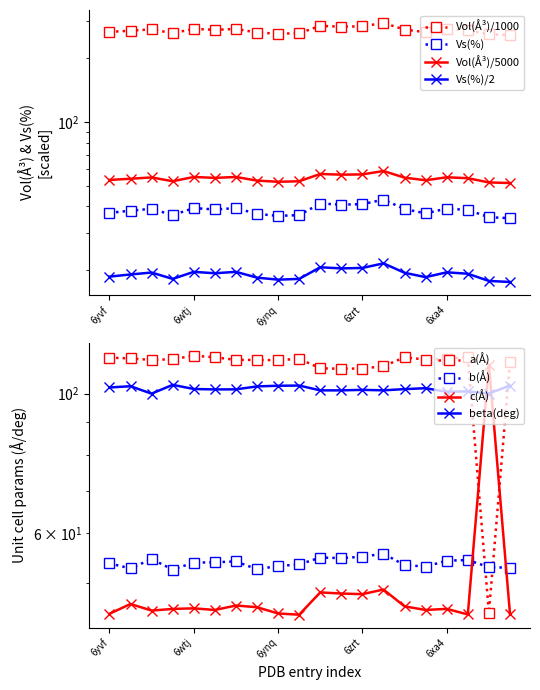

What is the average value of the Vol(Å**3) series?

271.8